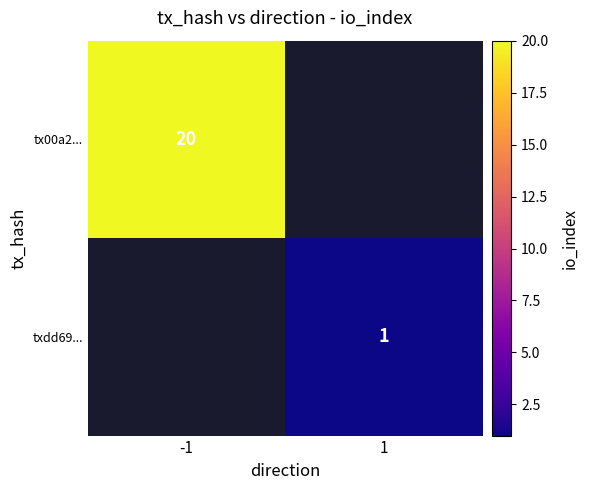

Is the value of tx00a2... at -1 greater than the value of txdd69... at 1?

Yes